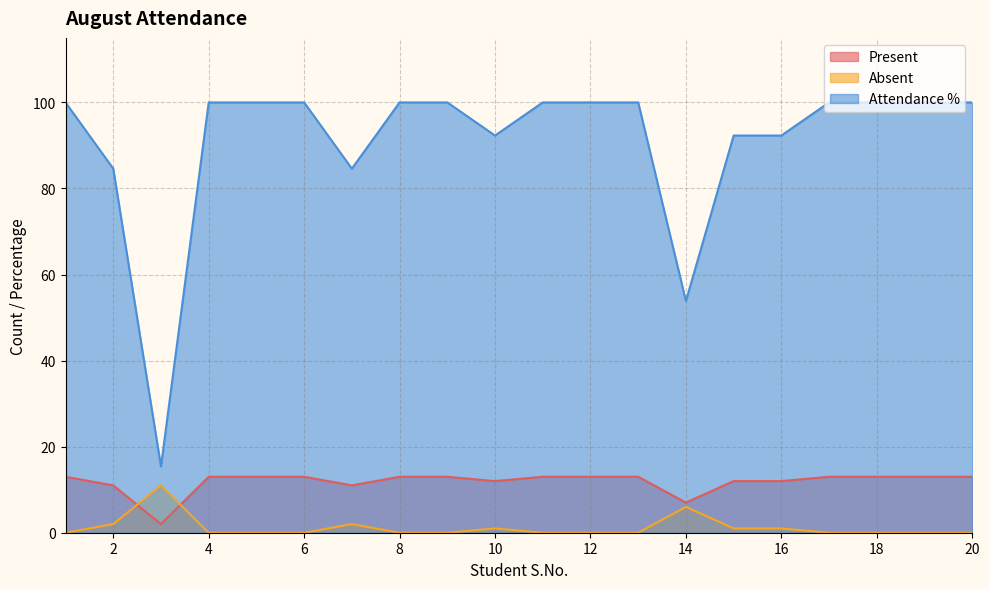

What are all the series names shown in the legend?

Present, Absent, Attendance %